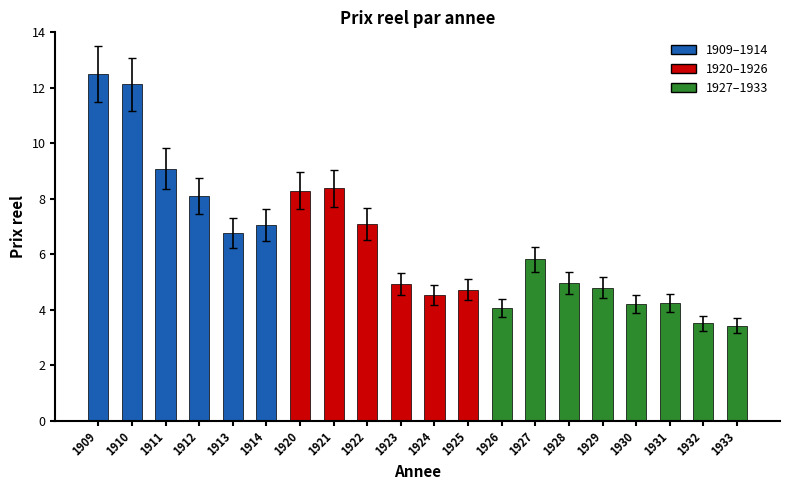

True or false: the data shows 3.5 at 1932.

True